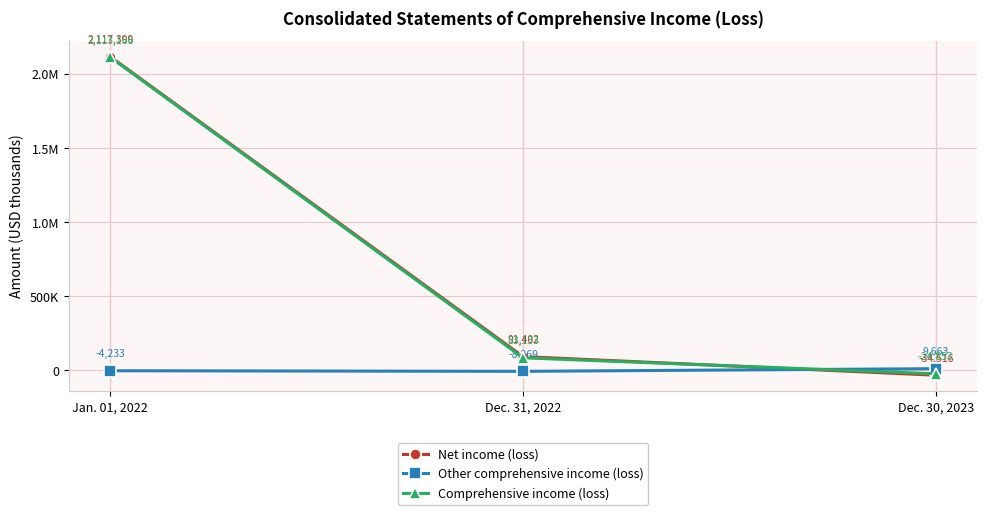

Does the chart have visible grid lines?

Yes